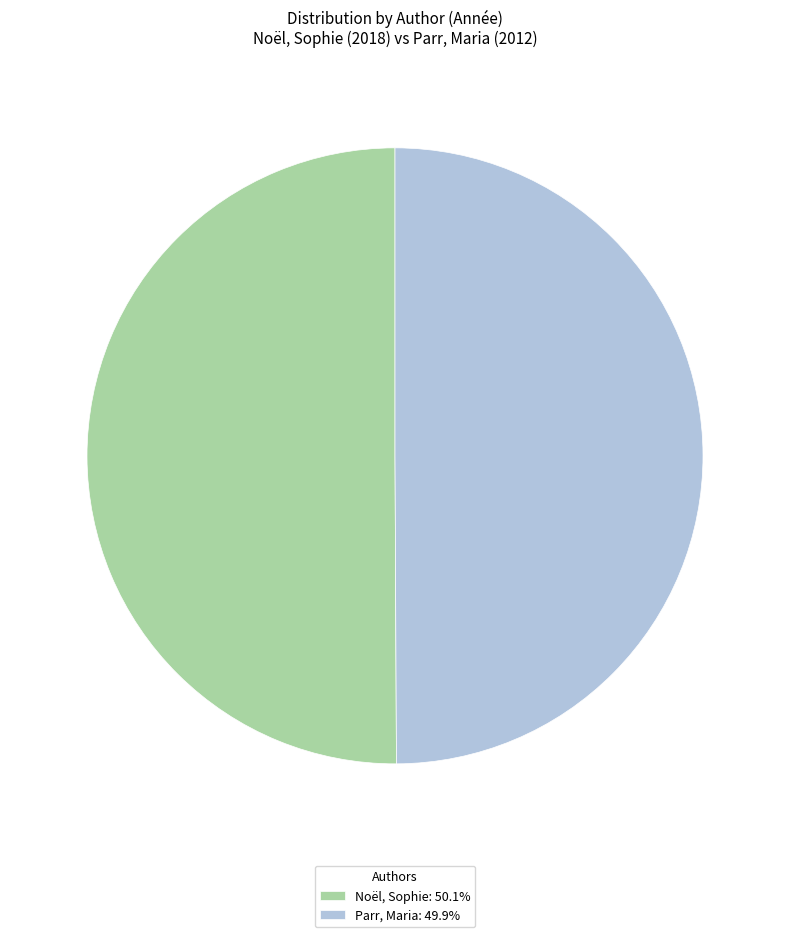

What is the ratio of the value at Parr, Maria: 49.9% to the value at Noël, Sophie: 50.1%?

1.0